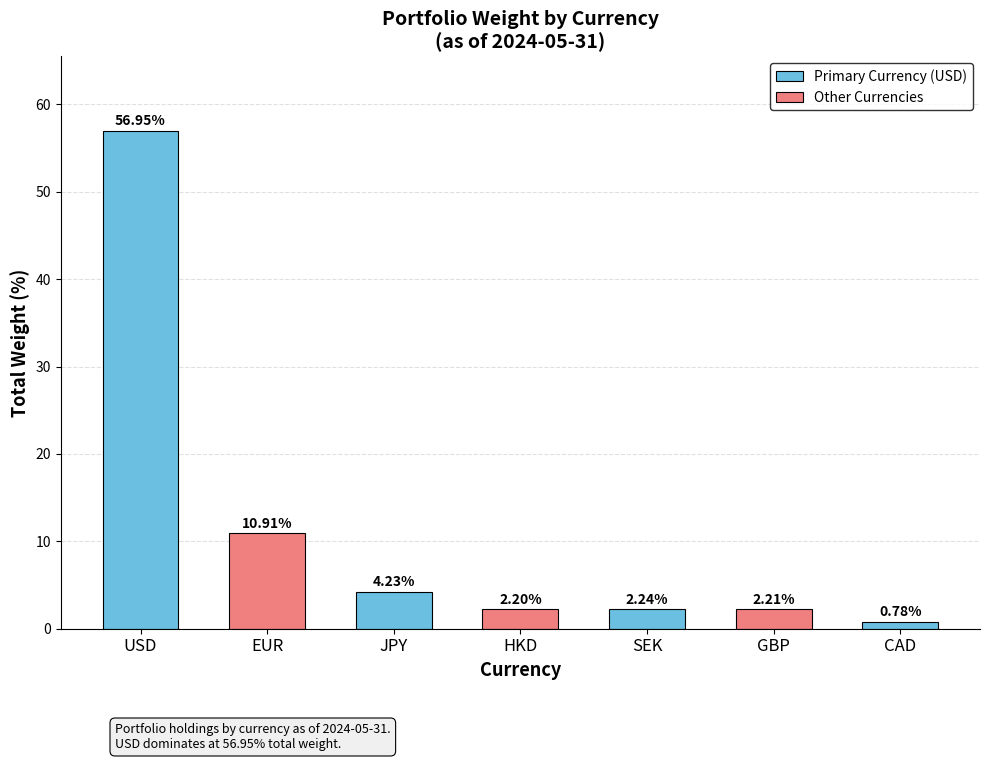

What is the difference between the values at CAD and JPY?

3.4